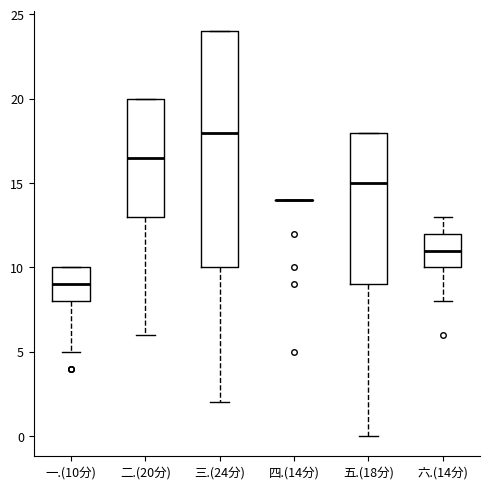

Reading left to right, read every box against the y-axis: the position of its median line, the range the box covers, and the ends of its whiskers. The values are not printed on the chart, so give them approximately, as read against the axis.

一.(10分): median 9.0, box 8.0 to 10.0, whiskers 5.0 to 10.0
二.(20分): median 16.5, box 13.0 to 20.0, whiskers 6.0 to 20.0
三.(24分): median 18.0, box 10.0 to 24.0, whiskers 2.0 to 24.0
四.(14分): box collapsed to a line at 14.0, whiskers 14.0 to 14.0
五.(18分): median 15.0, box 9.0 to 18.0, whiskers 0.0 to 18.0
六.(14分): median 11.0, box 10.0 to 12.0, whiskers 8.0 to 13.0